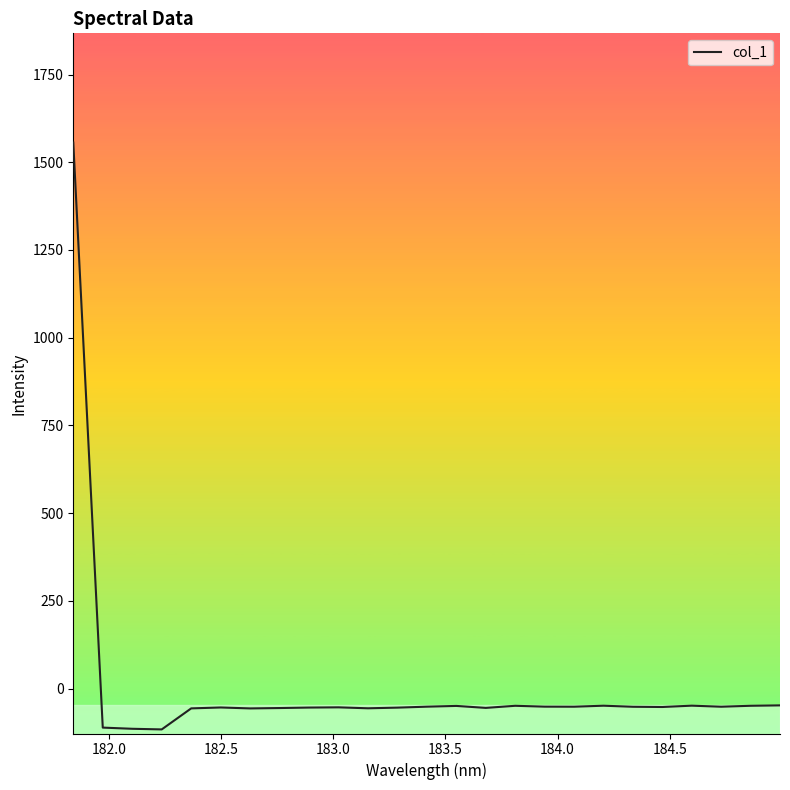

What is the difference between the maximum and minimum values?

1672.8